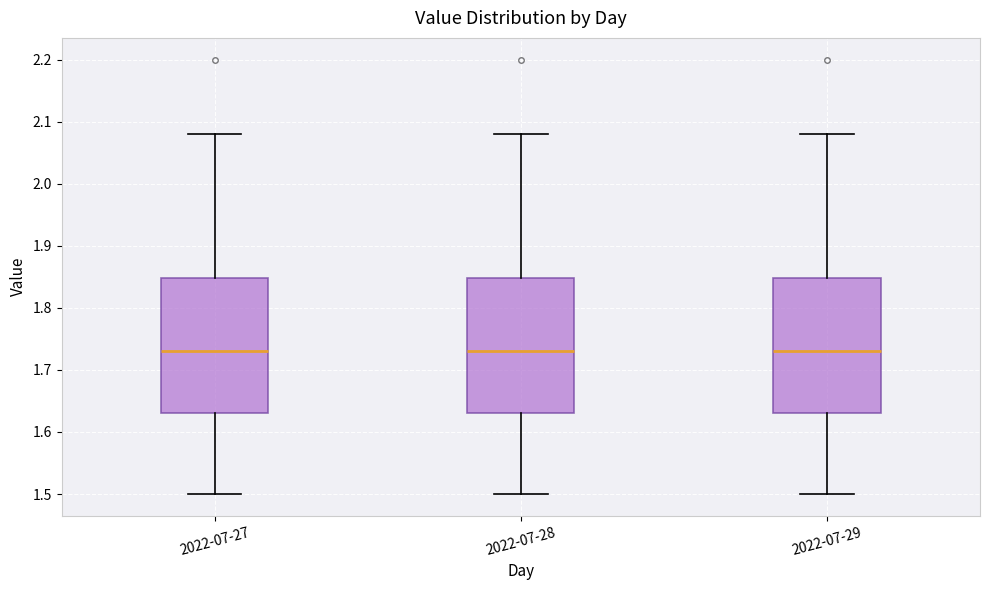

Reading left to right, read every box against the y-axis: the position of its median line, the range the box covers, and the ends of its whiskers. The values are not printed on the chart, so give them approximately, as read against the axis.

2022-07-27: median 1.73, box 1.63 to 1.85, whiskers 1.50 to 2.08
2022-07-28: median 1.73, box 1.63 to 1.85, whiskers 1.50 to 2.08
2022-07-29: median 1.73, box 1.63 to 1.85, whiskers 1.50 to 2.08